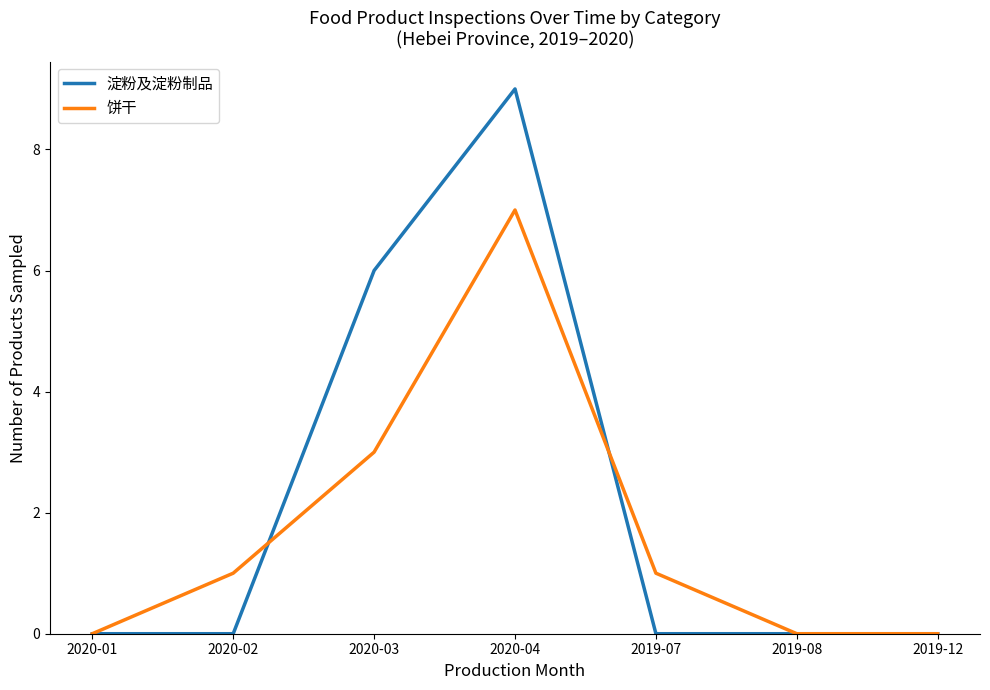

Which series has the largest range (max minus min)?

淀粉及淀粉制品